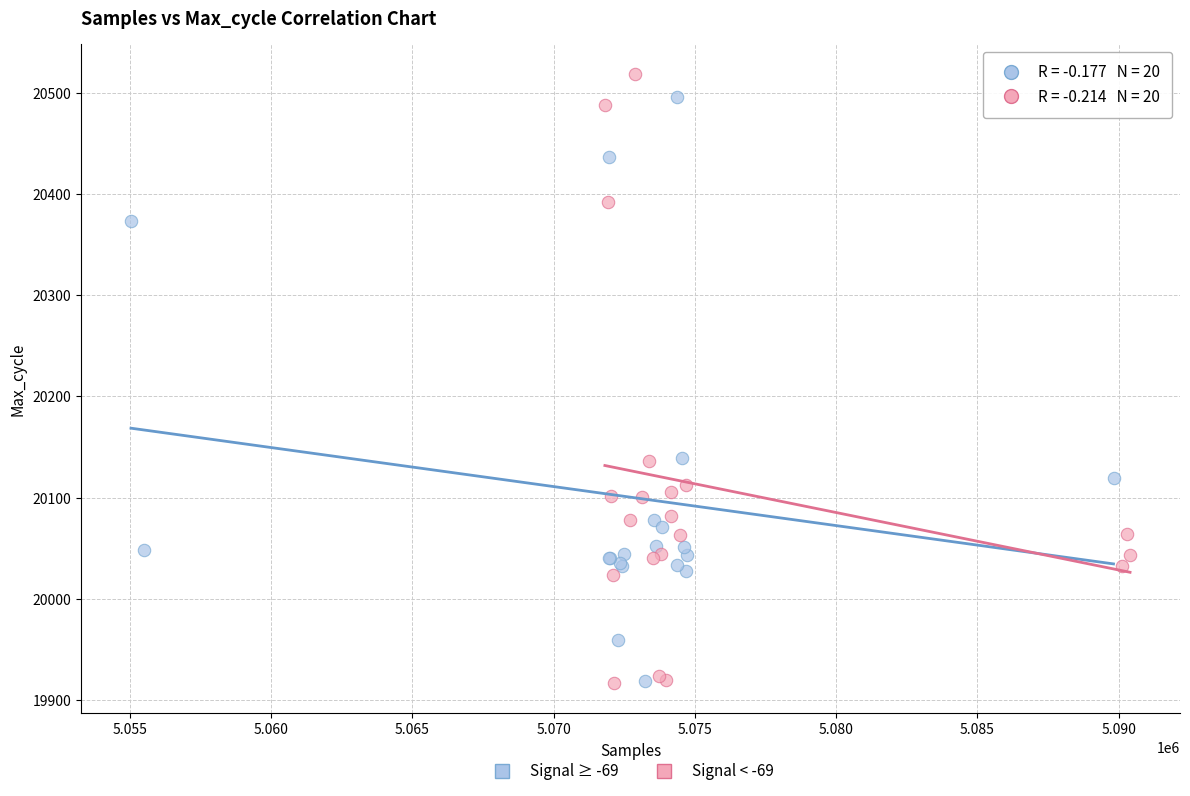

Which series reaches the maximum Y coordinate?

Signal < -69